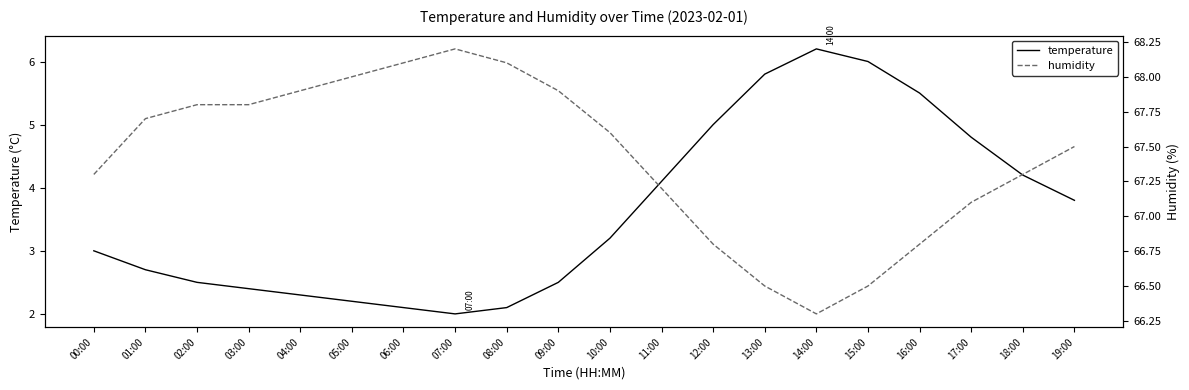

At 03:00, list the series in order from smallest to largest.

temperature, humidity